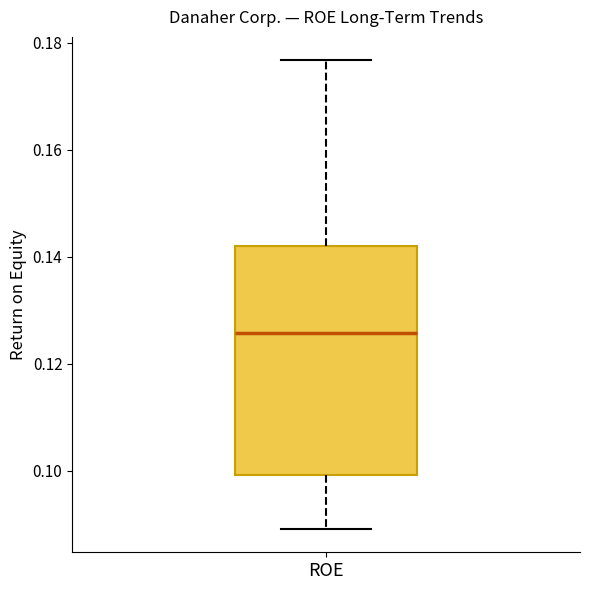

Transcribe this box plot: give where the median line is, the range the box spans, and where the two whiskers end, as read against the y-axis. The values are not printed on the chart, so give them approximately, as read against the axis.

median 0.126, box 0.100 to 0.142, whiskers 0.090 to 0.176